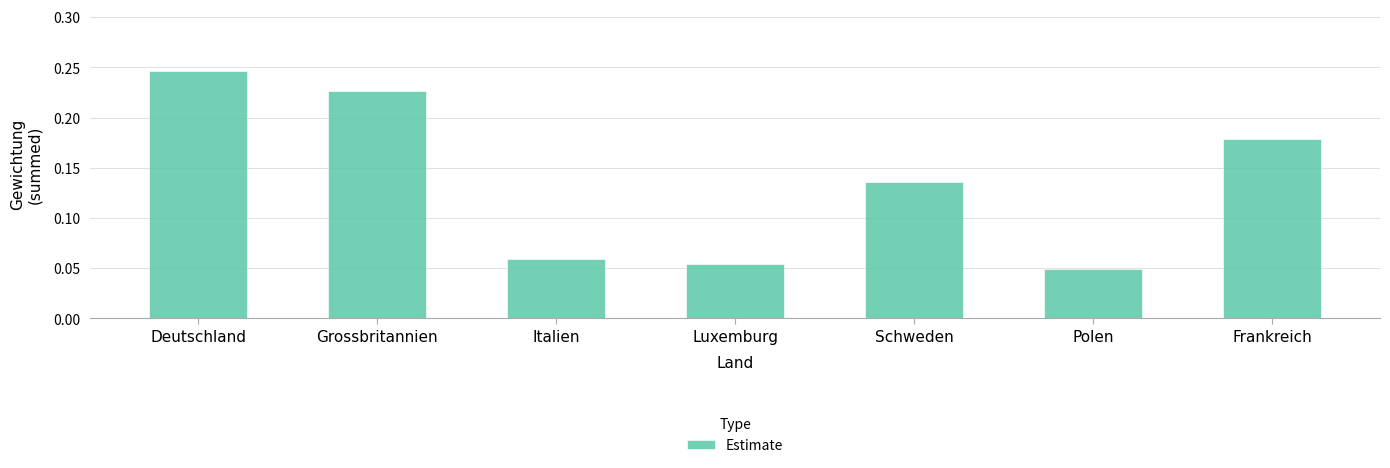

Does the chart contain any negative values?

No